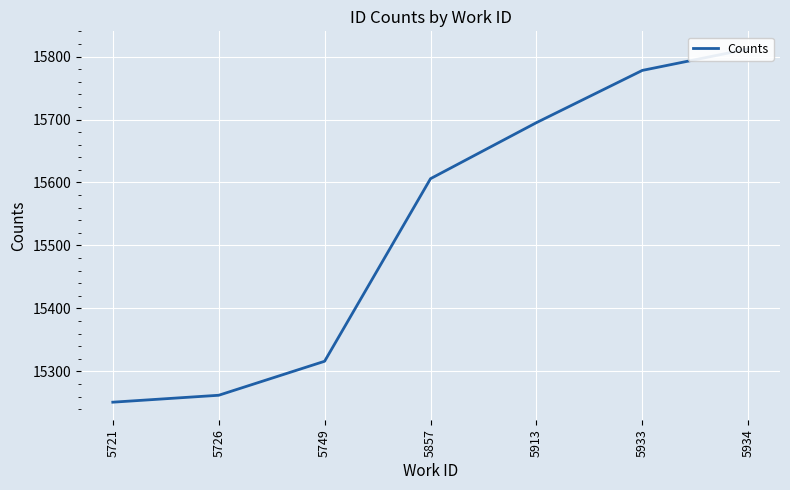

Which has a higher value, 5913 or 5721?

5913